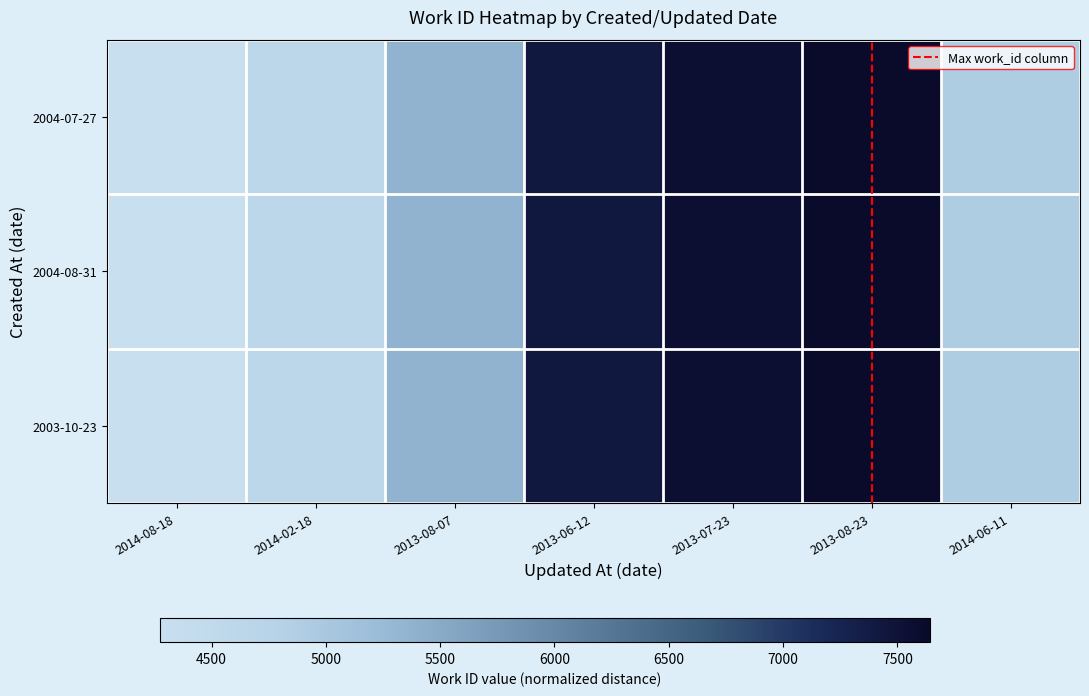

At which category is the sum across all series the highest?

2013-08-23